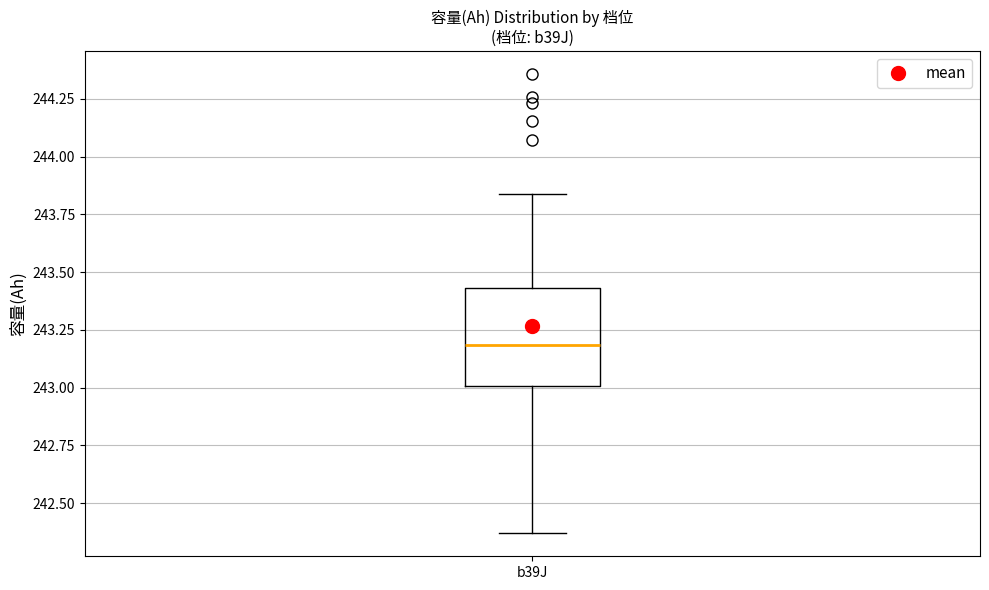

Where does the median line of the box for b39J sit on the y-axis? The values are not printed on the chart, so give them approximately, as read against the axis.

243.20